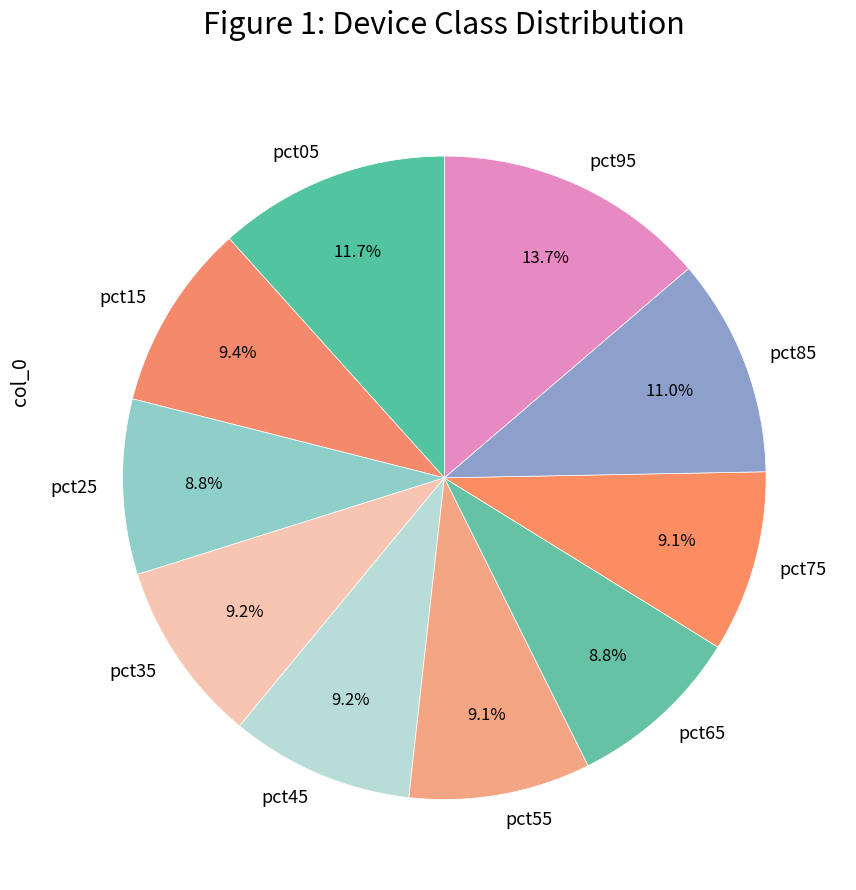

To the nearest percent, what is the difference between the pct25 and pct85 slice percentages?

2%